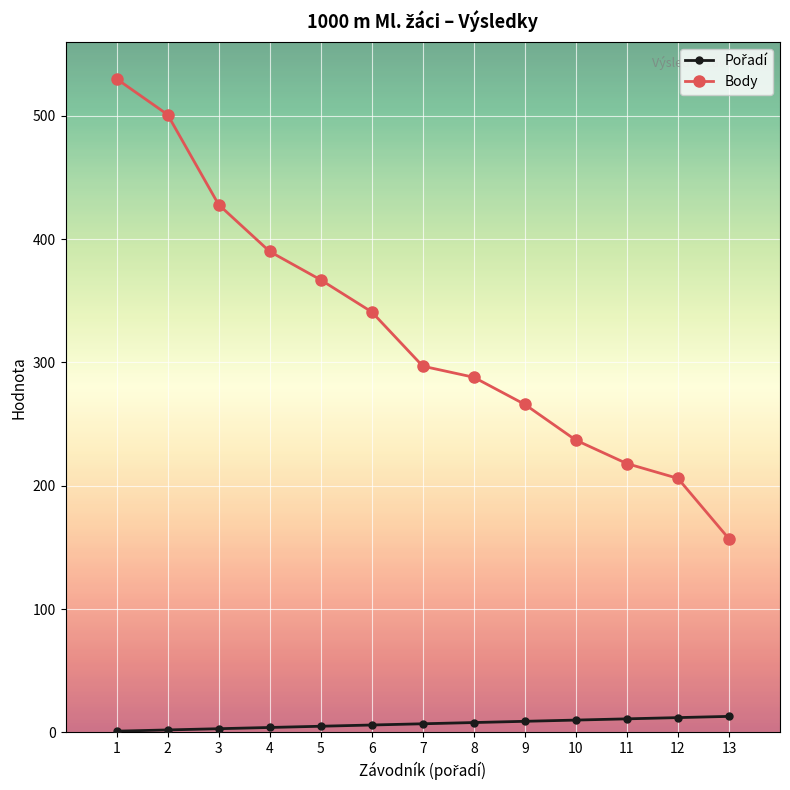

Which series has the largest range (max minus min)?

Body